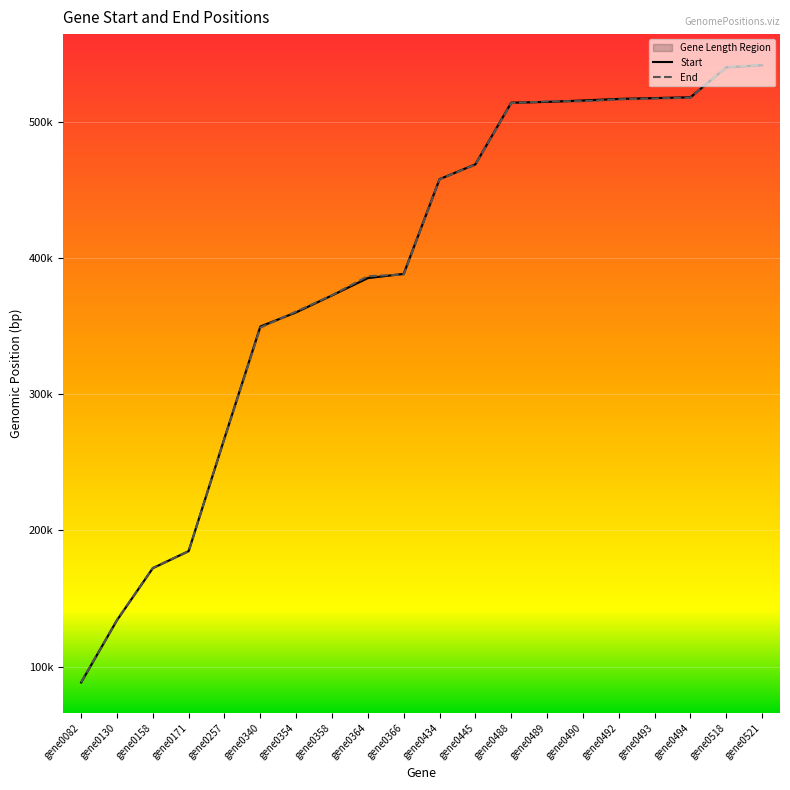

True or false: Start has a value of 184865 at gene0171.

True